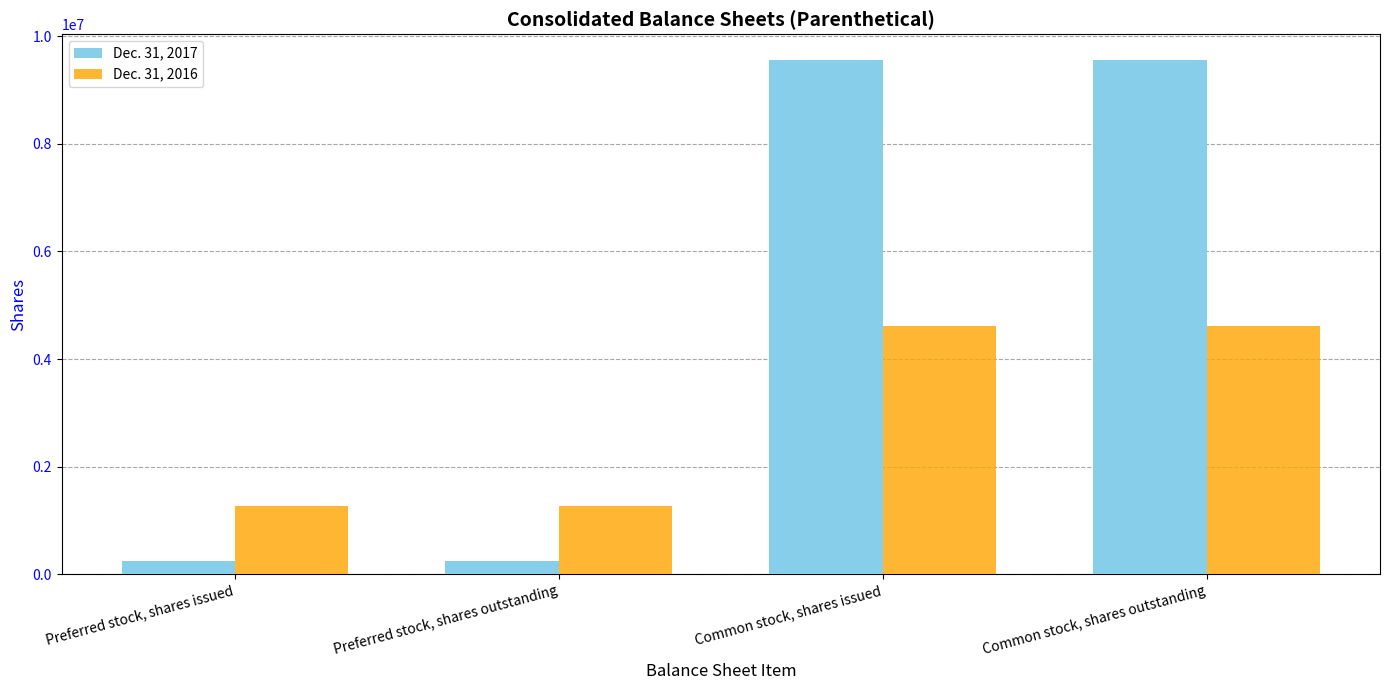

What is the greatest value displayed?

9558997